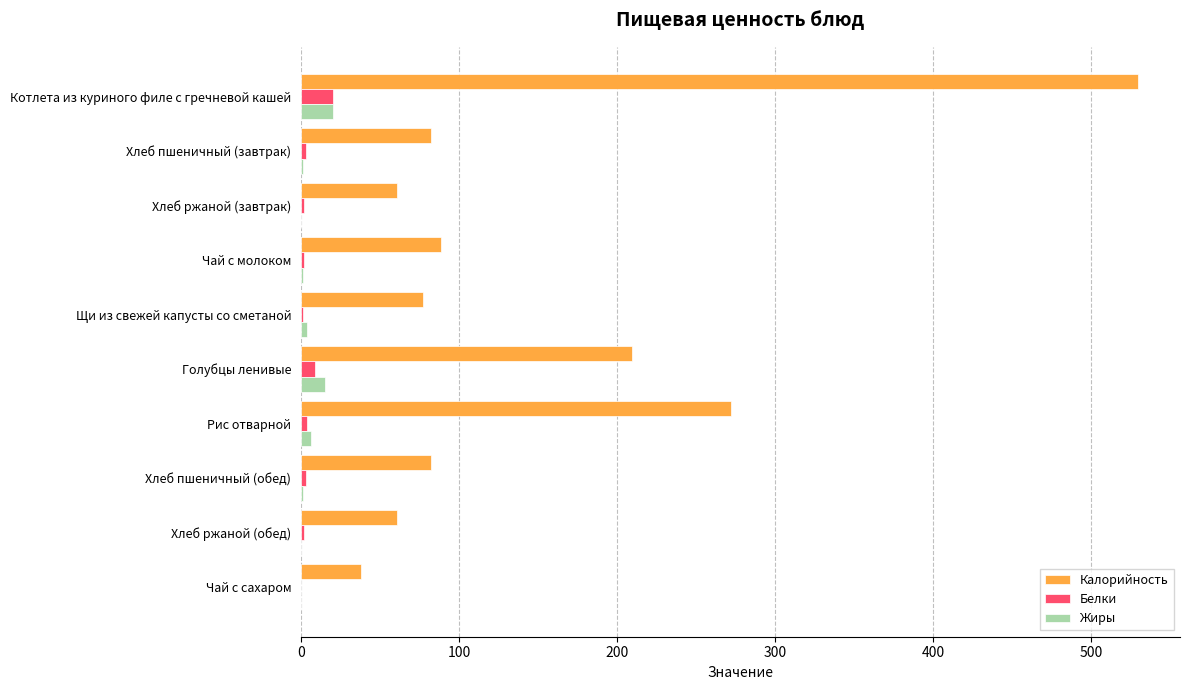

At which category is the sum across all series the highest?

Котлета из куриного филе с гречневой кашей